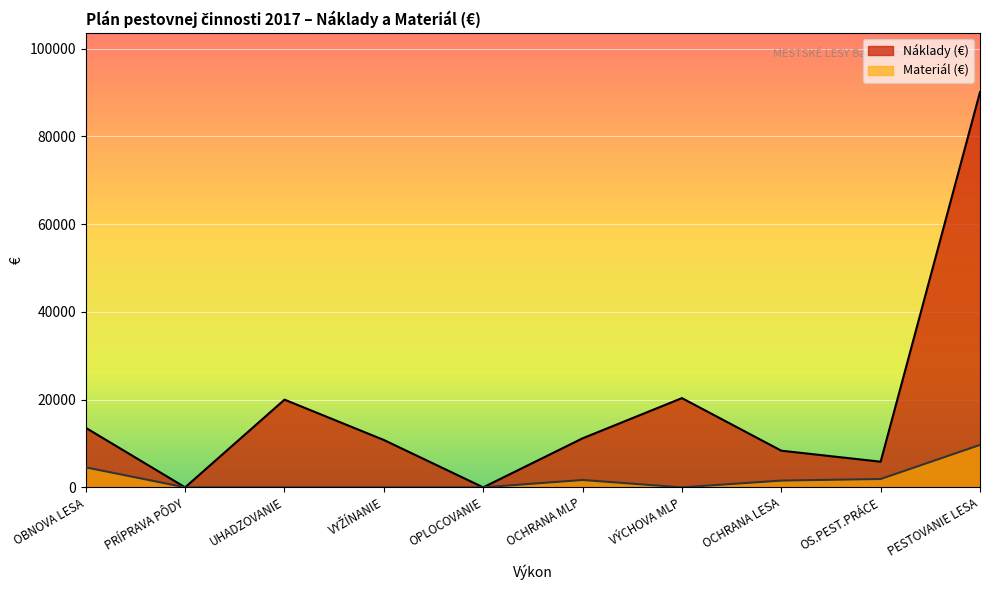

How many data points in Náklady (€) are less than 11180?

5